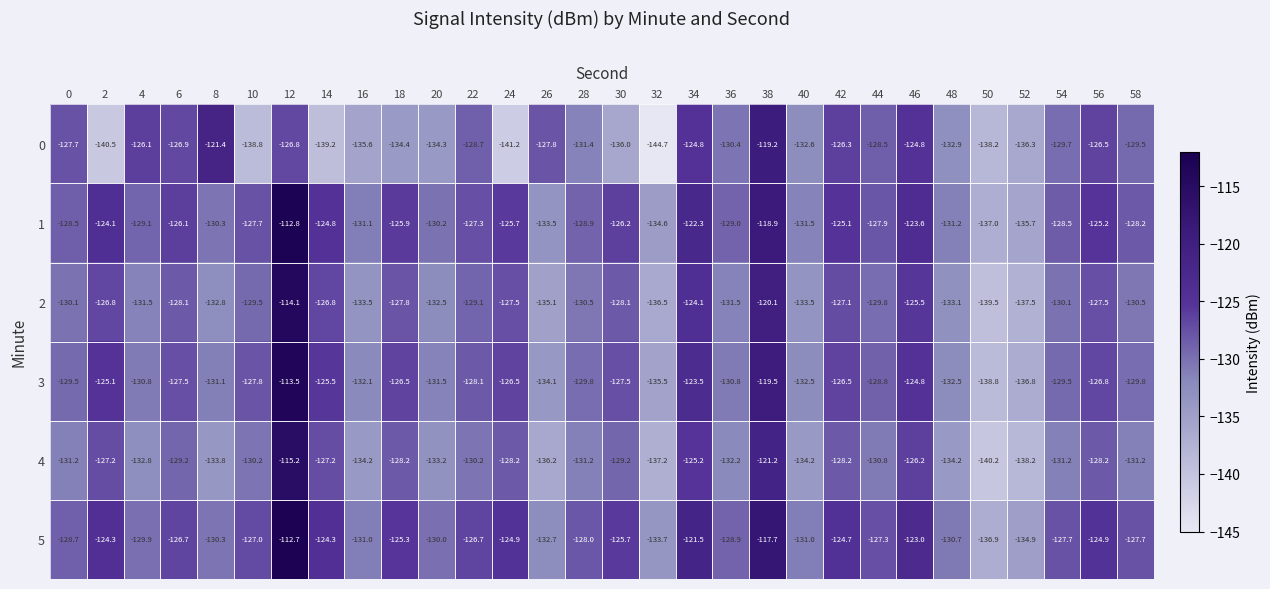

Rank the series by their maximum value, from lowest to highest.

0, 4, 2, 3, 1, 5